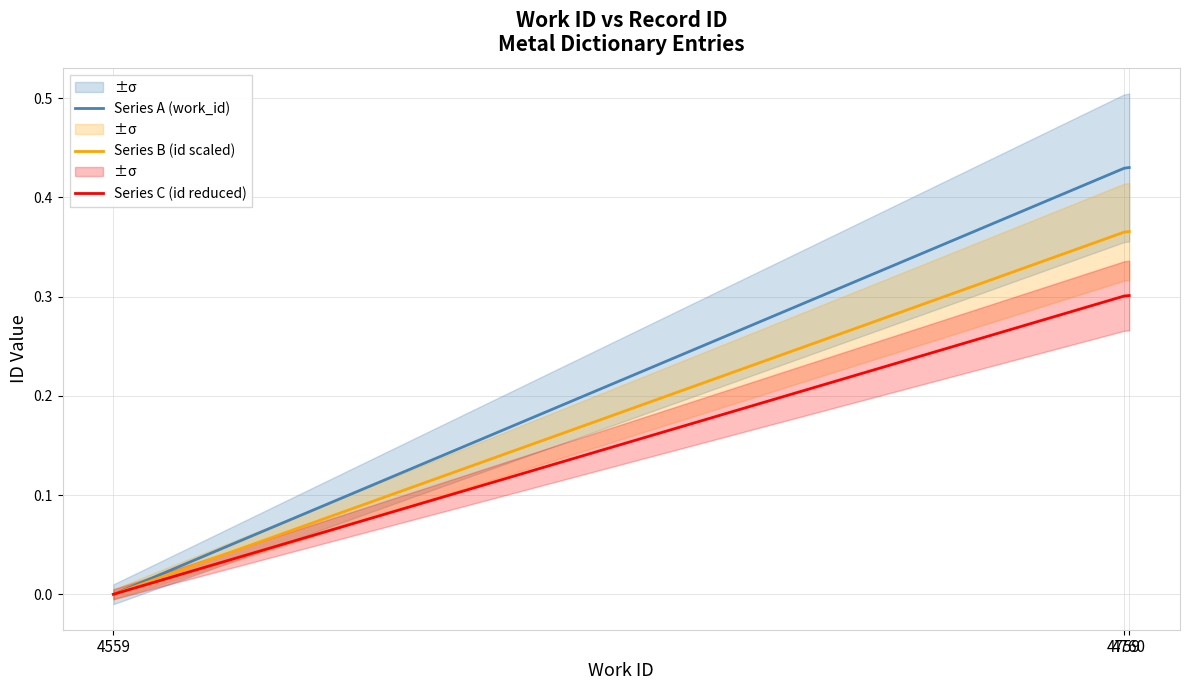

At which category is the sum across all series the highest?

4760